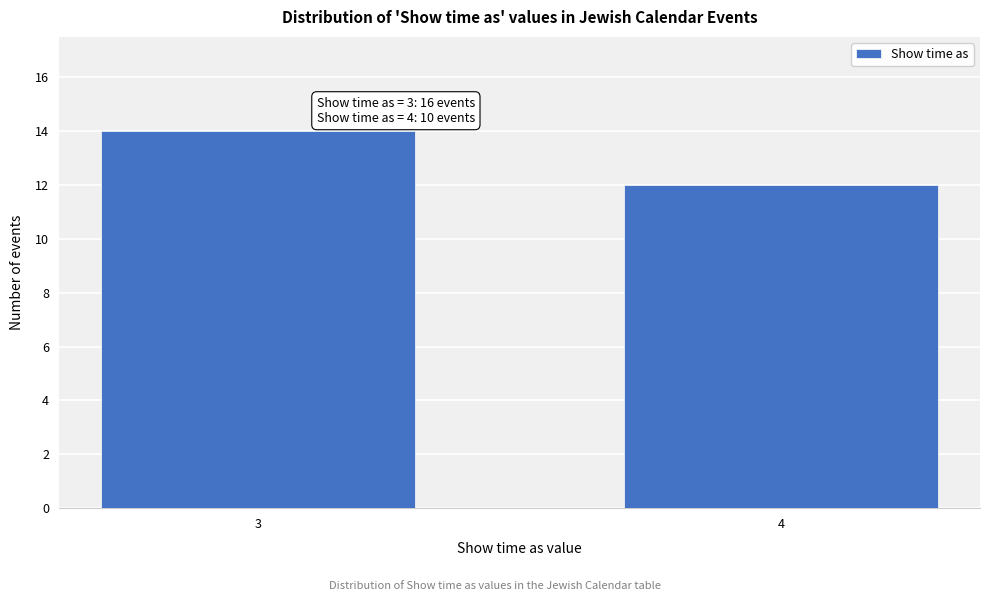

Reading right to left, what are all the values shown in this chart?

12	14